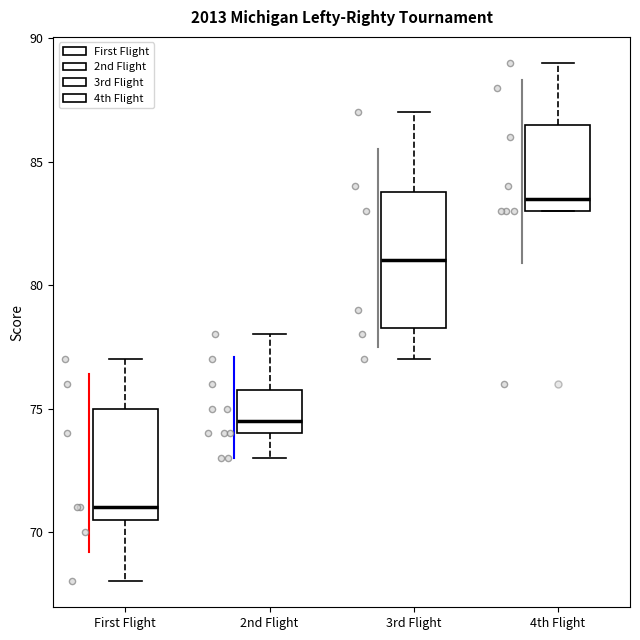

Where is the upper edge of the box for 3rd Flight on the y-axis? The values are not printed on the chart, so give them approximately, as read against the axis.

84.0